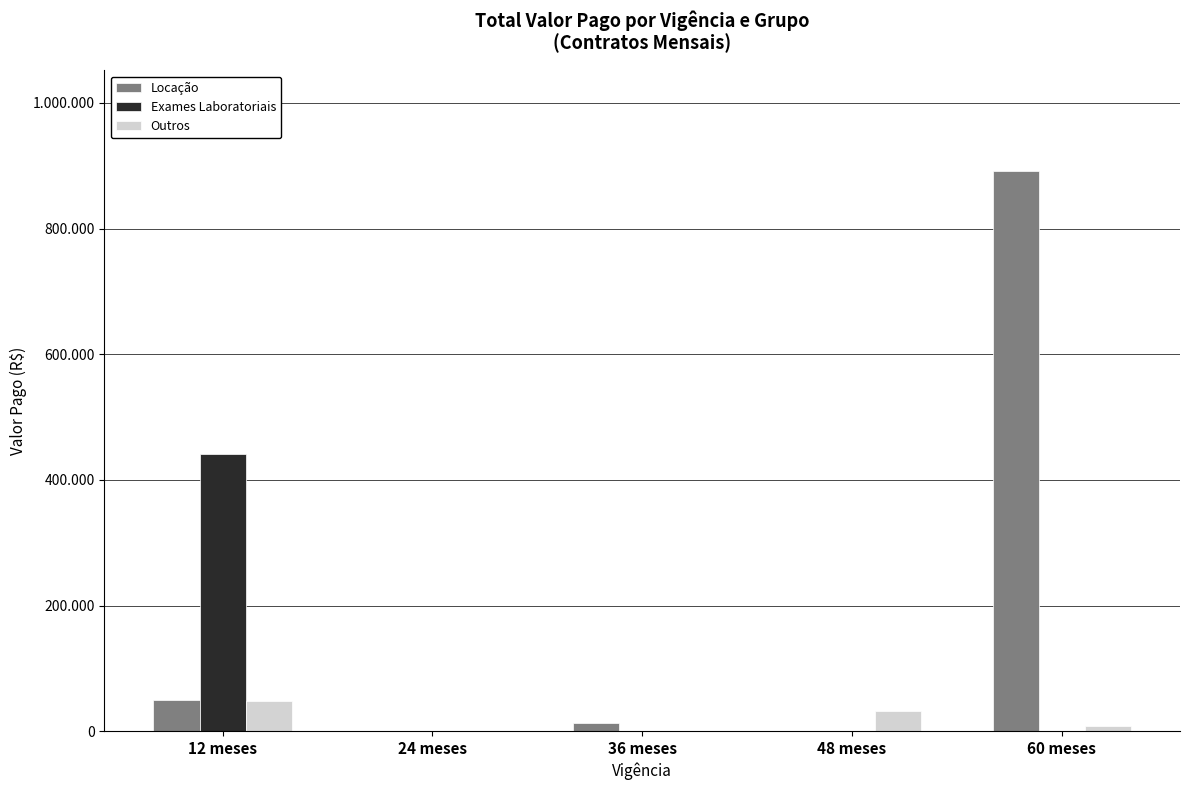

Where does the Locação series first go above 13173?

12 meses